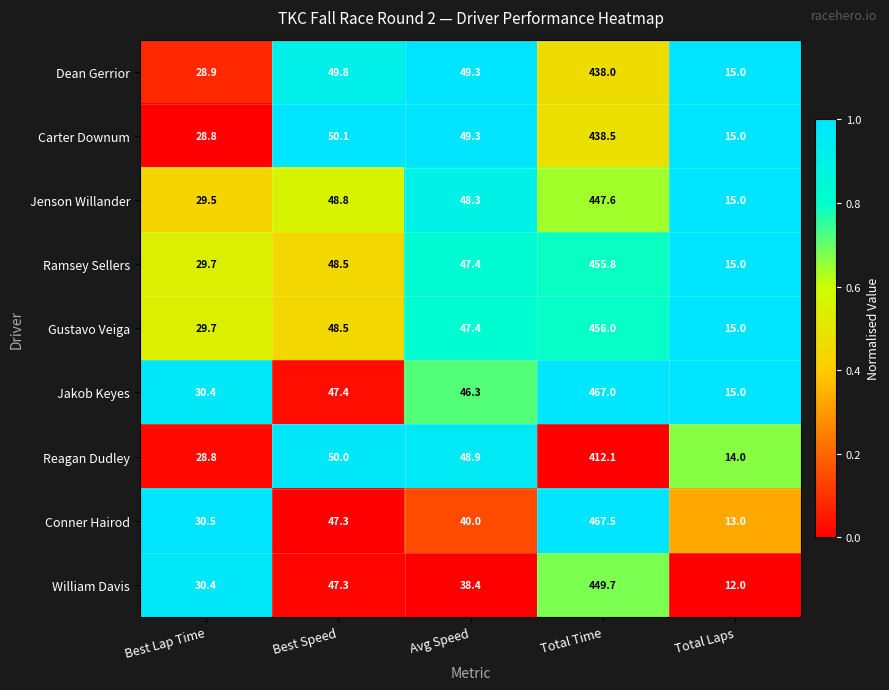

The value of Jenson Willander at Total Laps is 23.1. True or false?

False